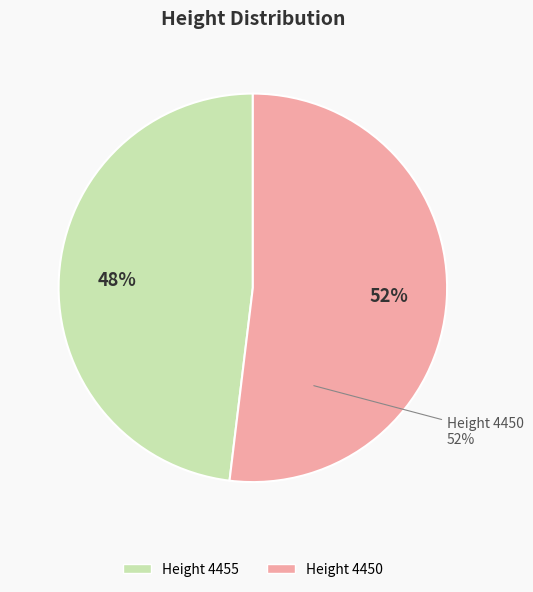

What is the largest slice in the pie chart?

4450